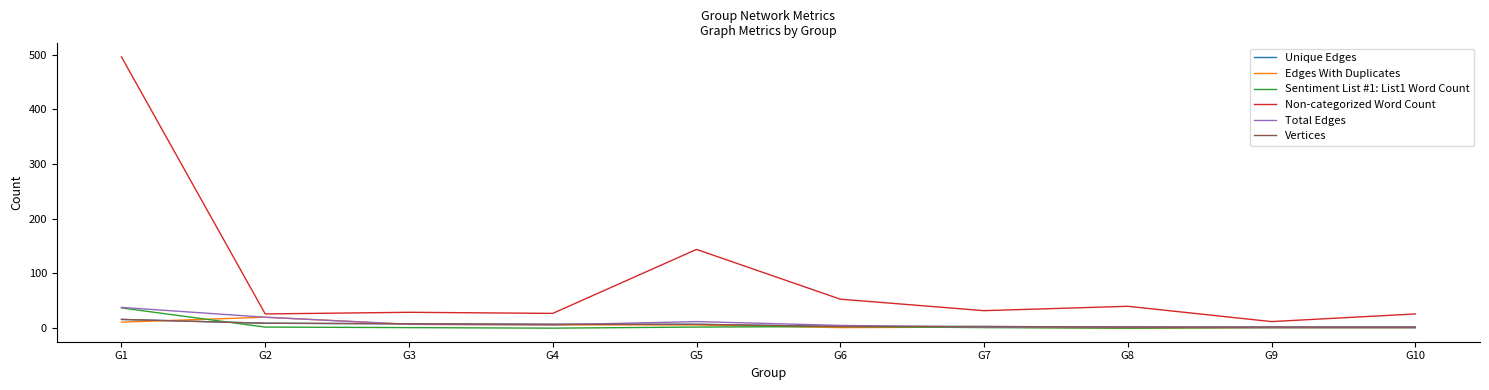

What is the greatest value displayed?

496